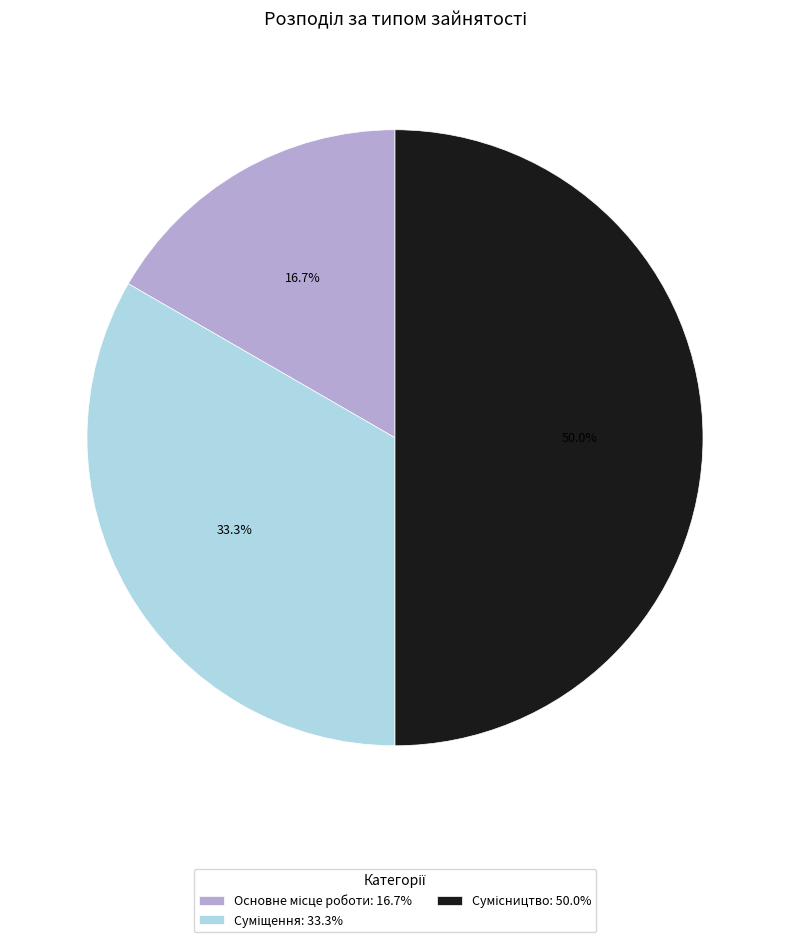

How many segments does this pie chart have?

3